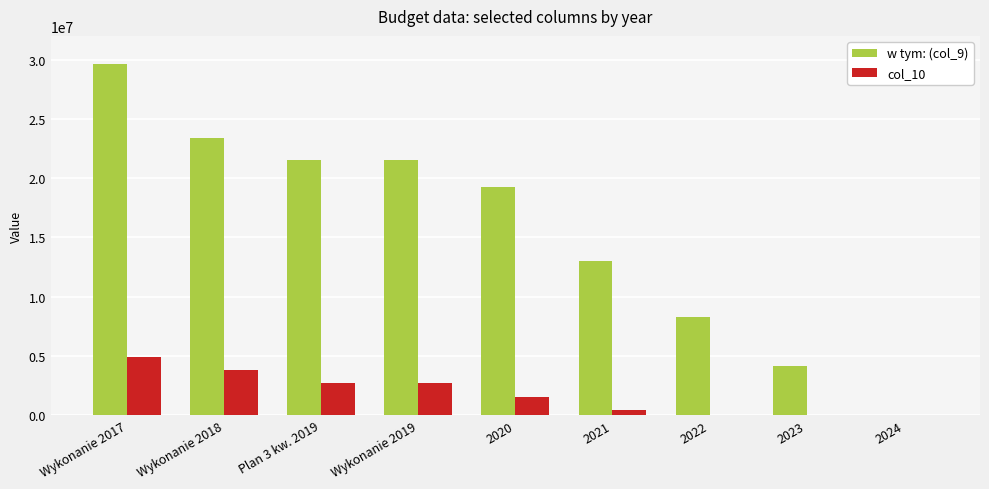

What is the sum of the col_10 values at Wykonanie 2018 and 2020?

5390112